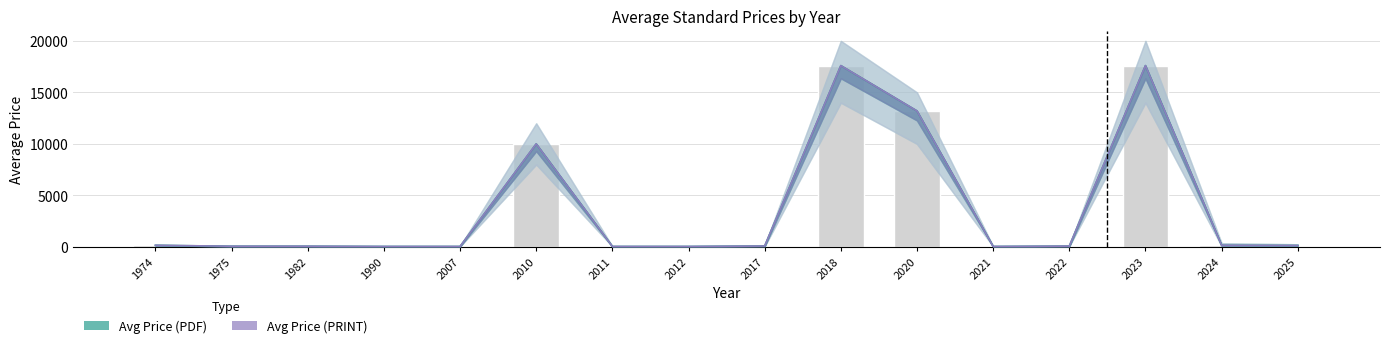

Which series has the largest range (max minus min)?

Avg Price (PDF)